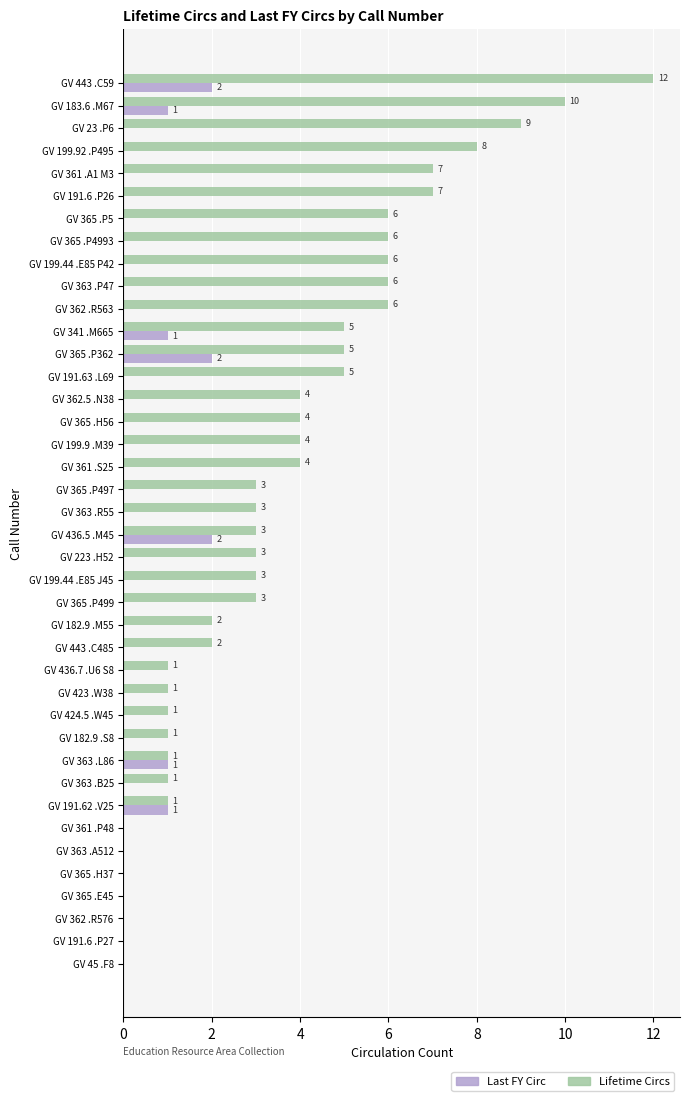

What are all the series names shown in the legend?

Last FY Circ, Lifetime Circs